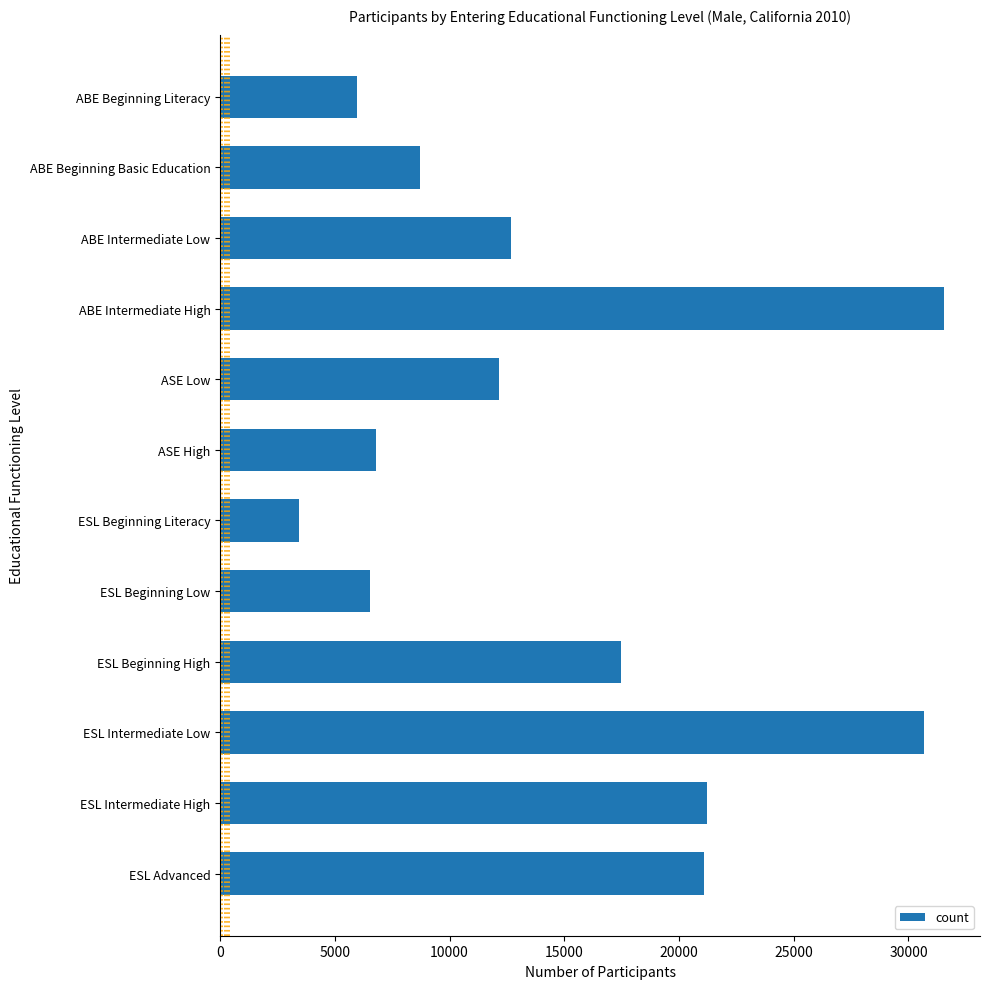

What is the change in value from ASE High to ESL Intermediate High?

+14431